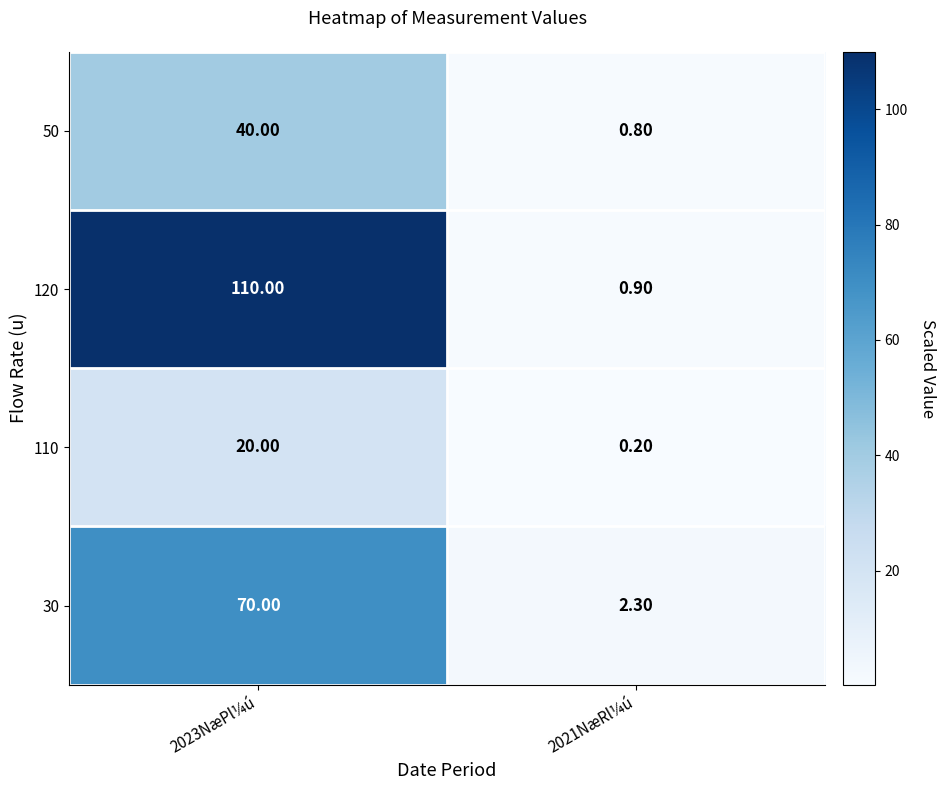

What is the difference between the maximum and minimum values in the 120 series?

109.1